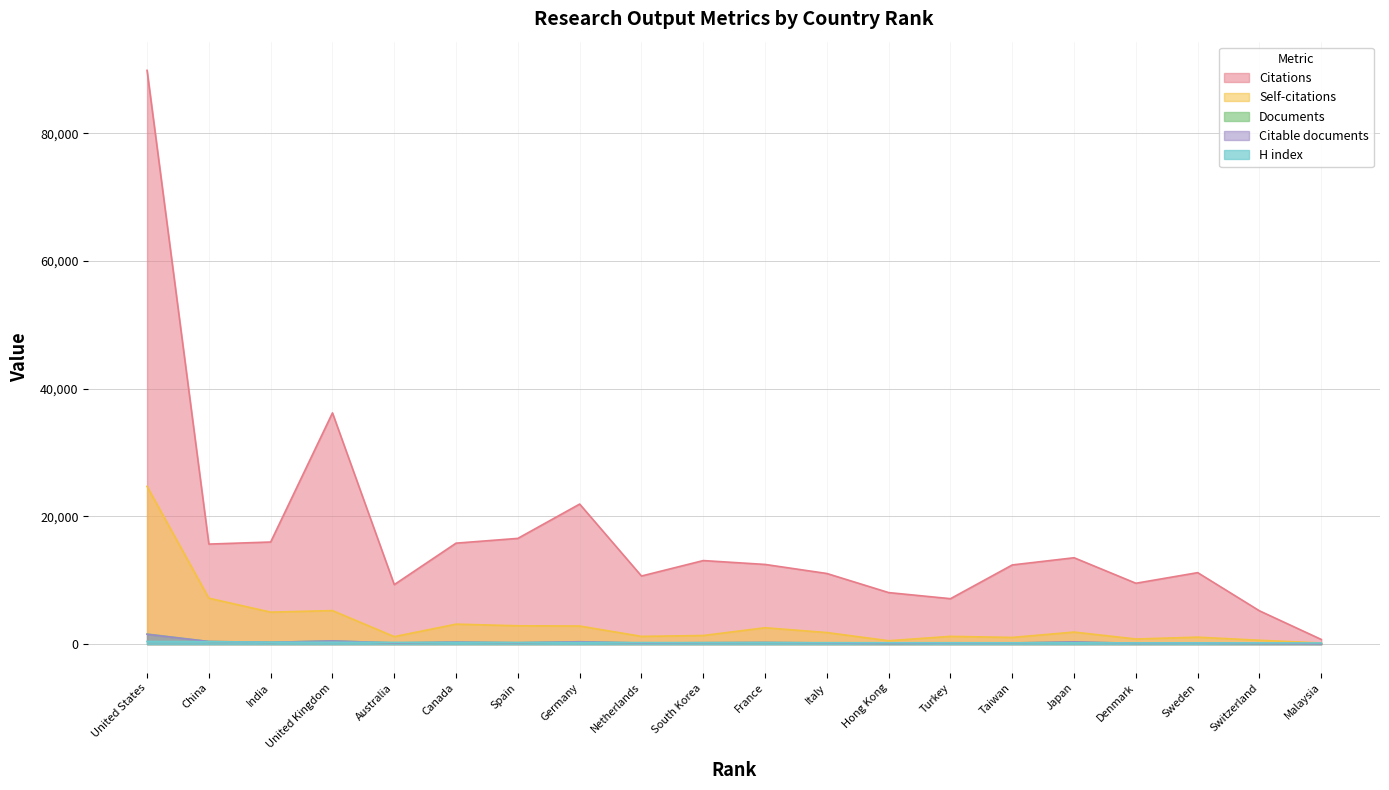

What is the sum of all Documents values?

5867